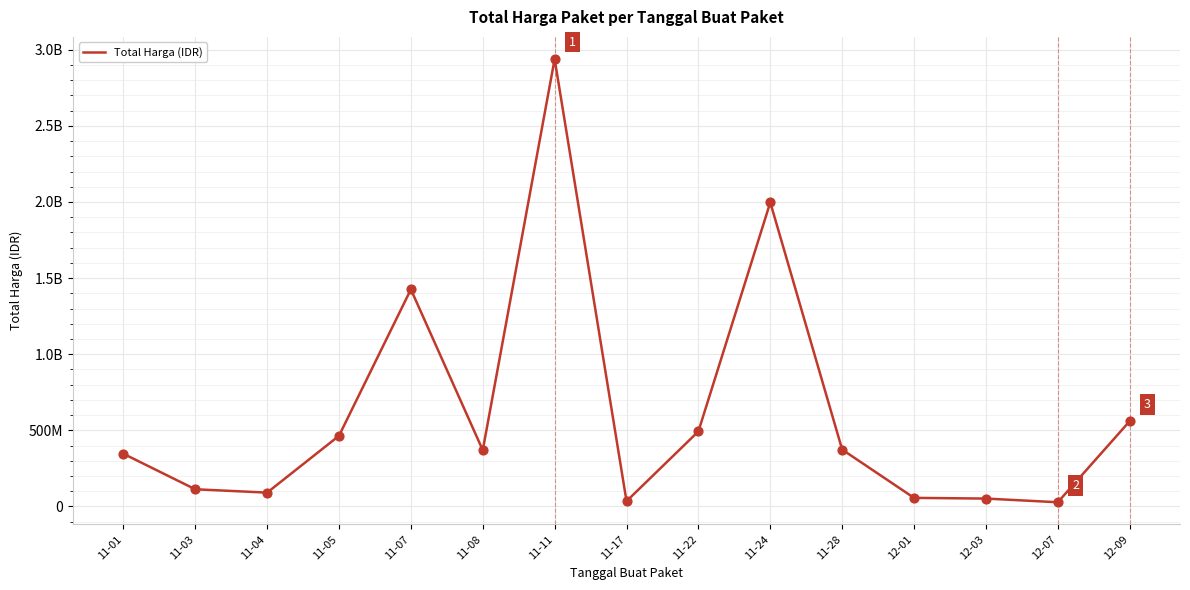

Does the chart have visible grid lines?

Yes